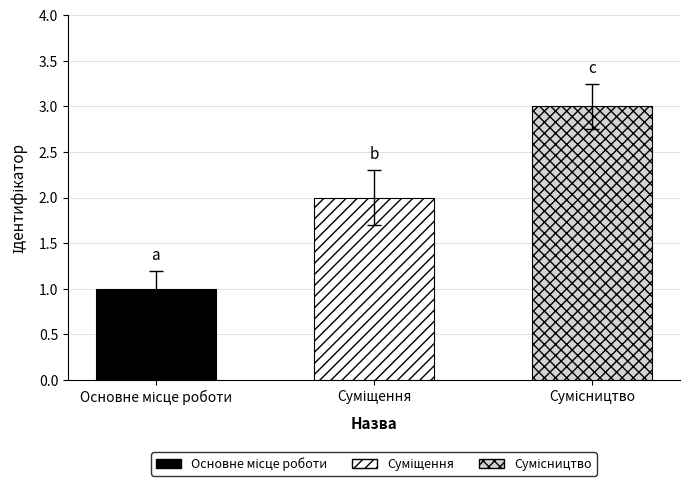

What is the label of the 1st bar from the right?

Сумісництво